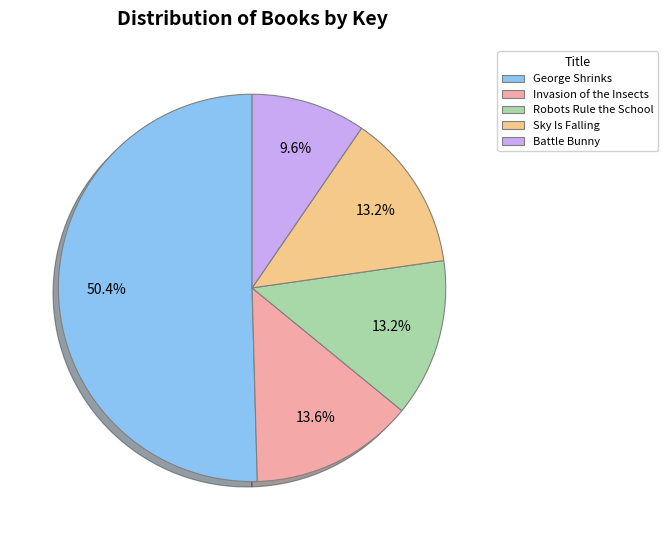

What percentage is NOT represented by Sky Is Falling?

86.8%